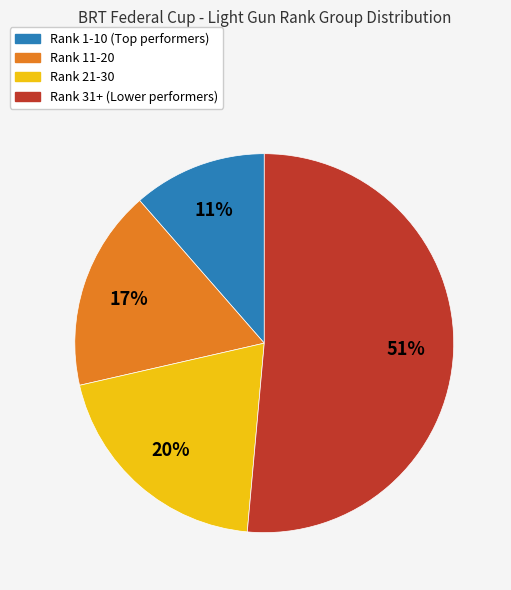

Is there any slice that represents more than half of the pie?

Yes